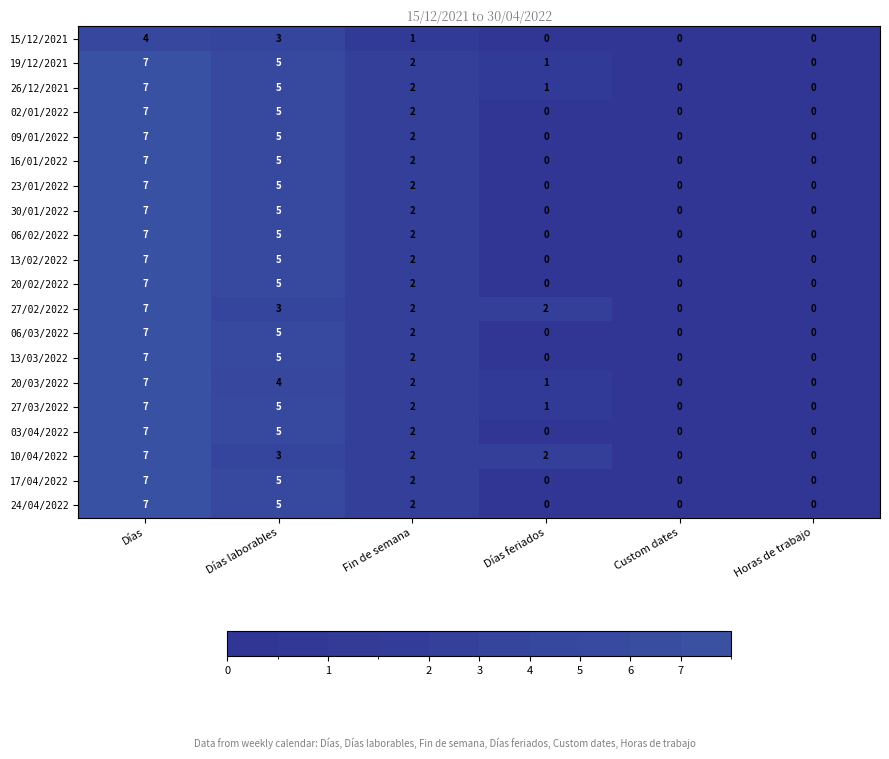

What is the total value across all series at Días laborables?

93